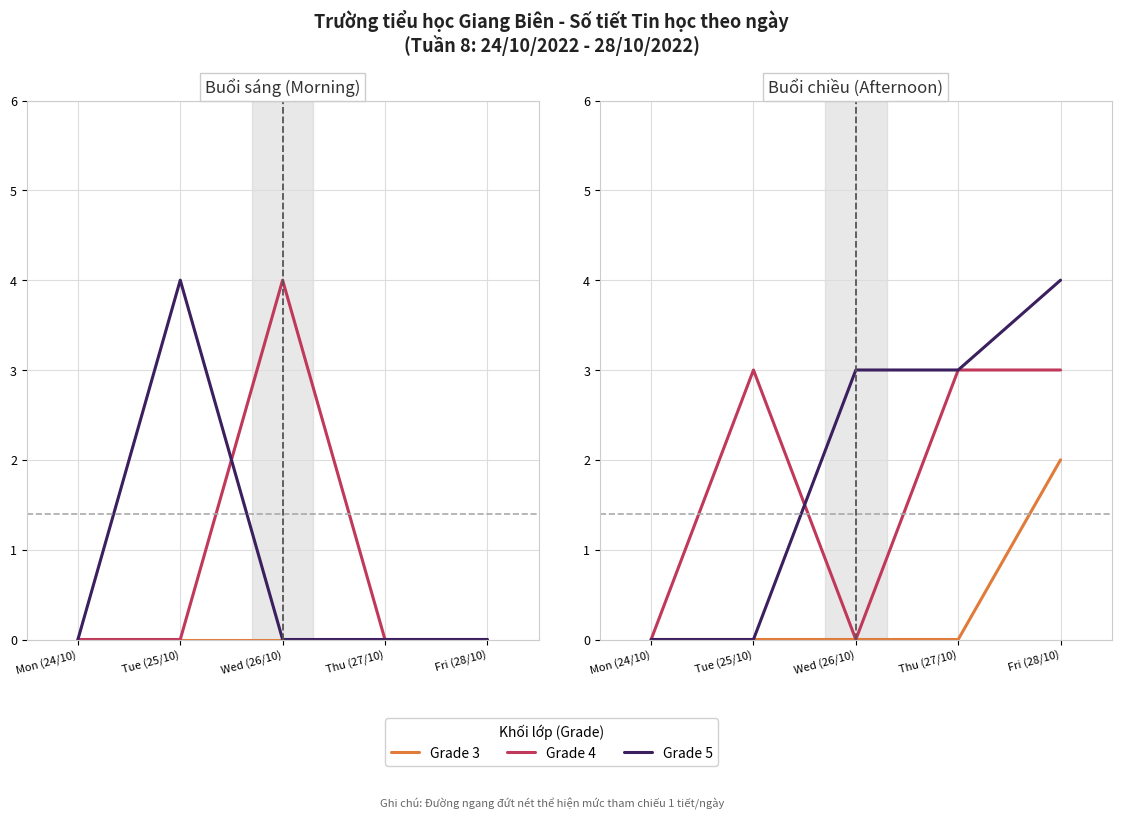

True or false: Grade 3 and Grade 4 cross at least once.

False